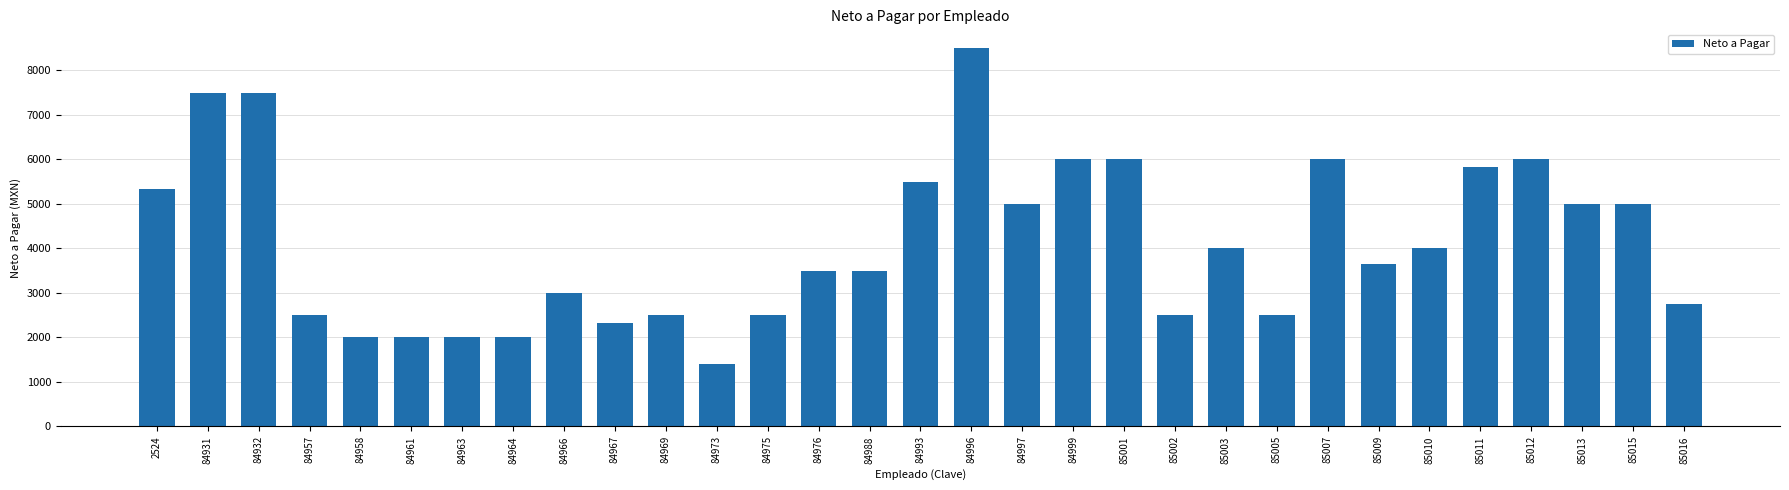

What value does the data have at 85009?

3650.5